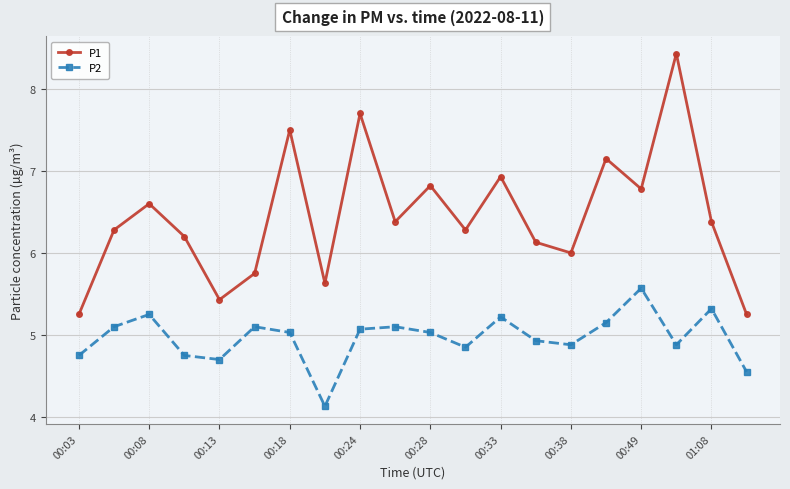

Which series has the widest spread of values?

P1